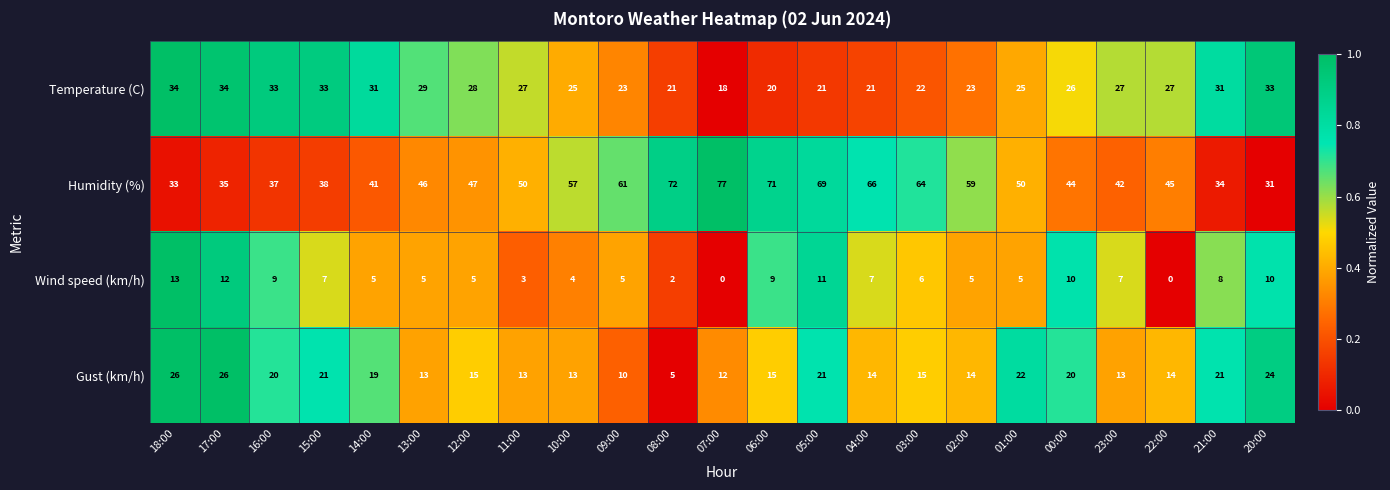

Which series has the largest range (max minus min)?

Humidity (%)